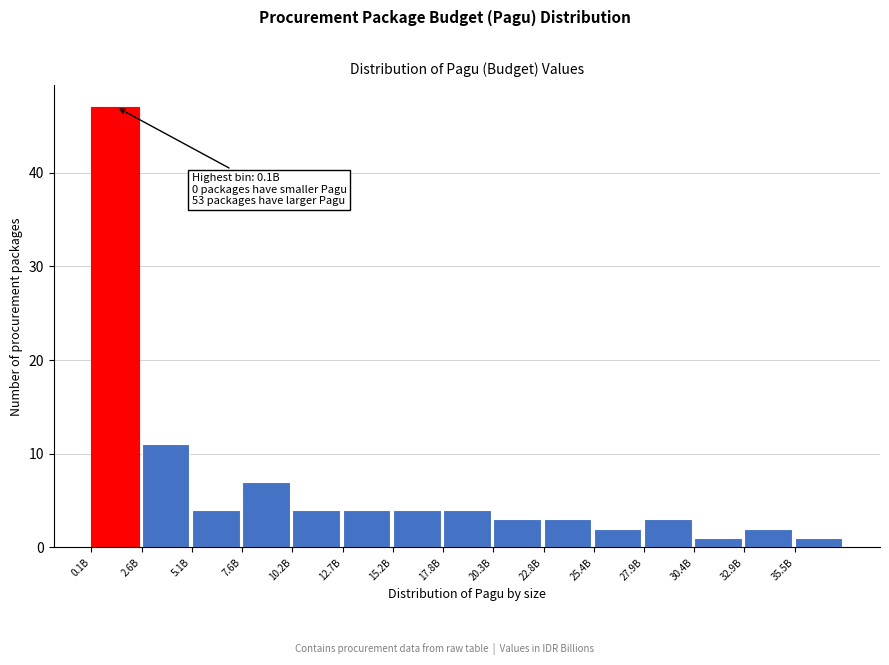

Reading right to left, what are all the values shown in this chart?

35.5B=1	32.9B=2	30.4B=1	27.9B=3	25.4B=2	22.8B=3	20.3B=3	17.8B=4	15.2B=4	12.7B=4	10.2B=4	7.6B=7	5.1B=4	2.6B=11	0.1B=47